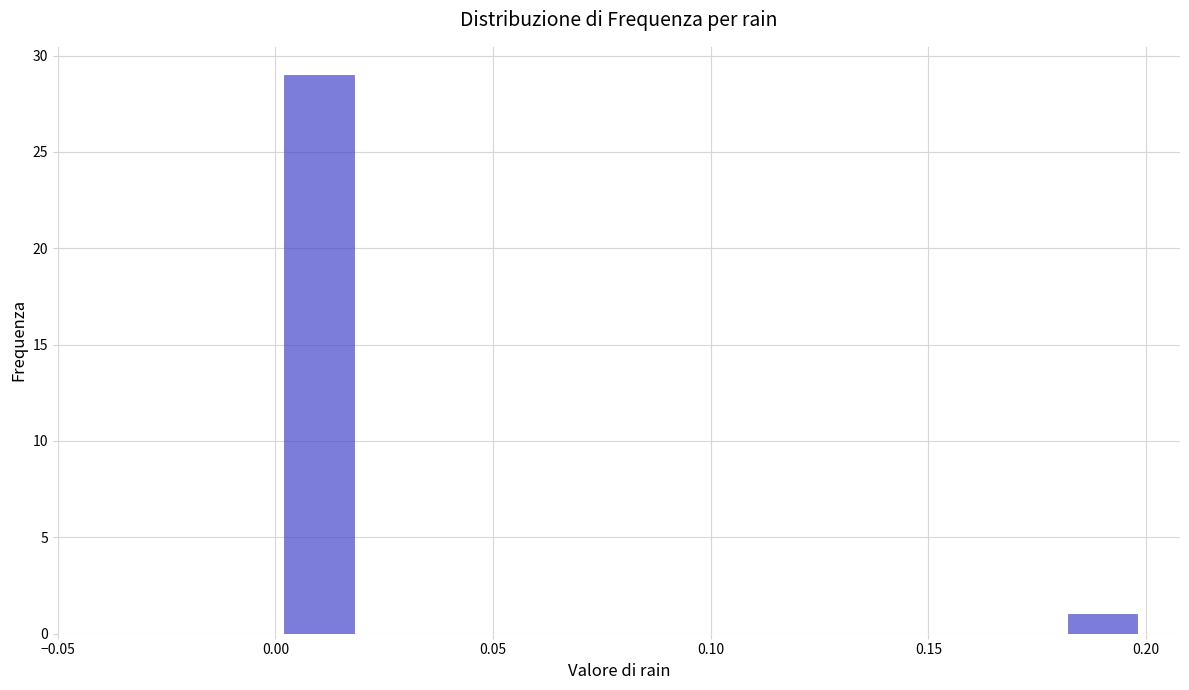

How tall is the bar that spans 0.00 to 0.02 on the x-axis? The values are not printed on the chart, so give them approximately, as read against the axis.

29